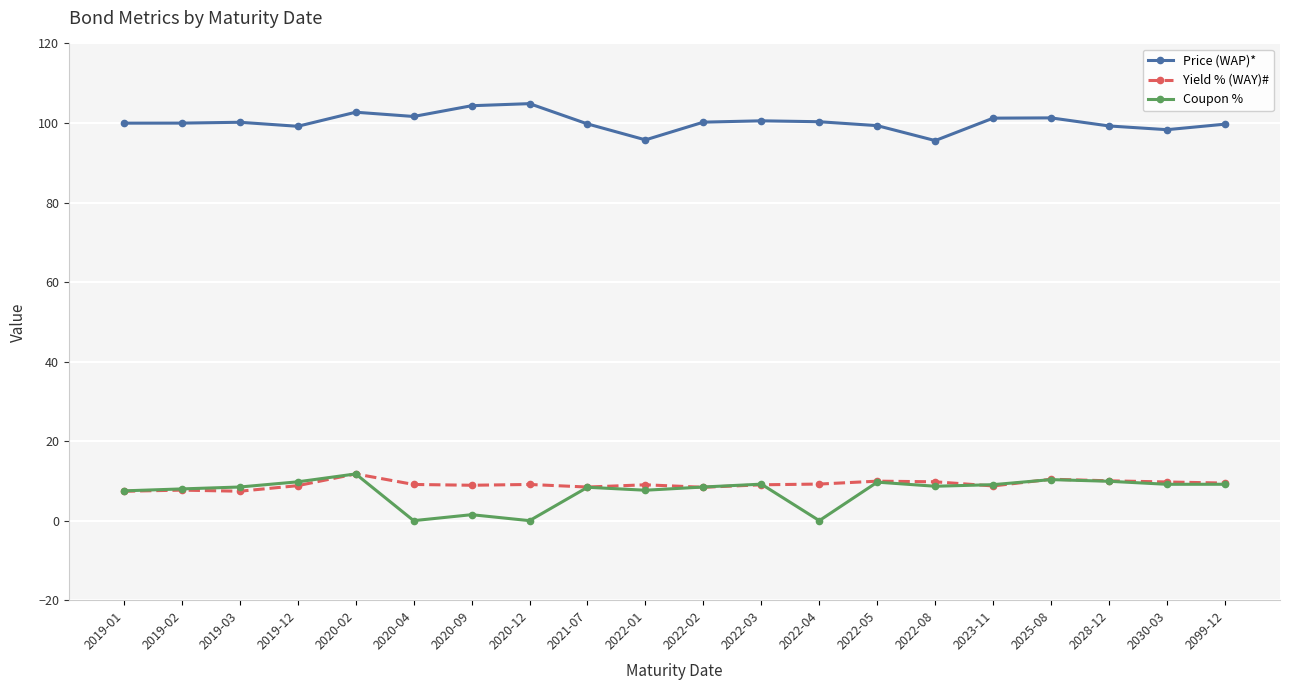

Count the number of data series in this chart.

3